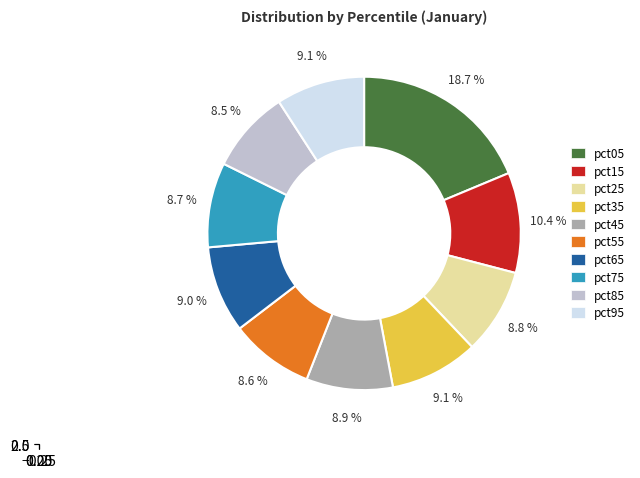

Which slice is the smallest?

pct85